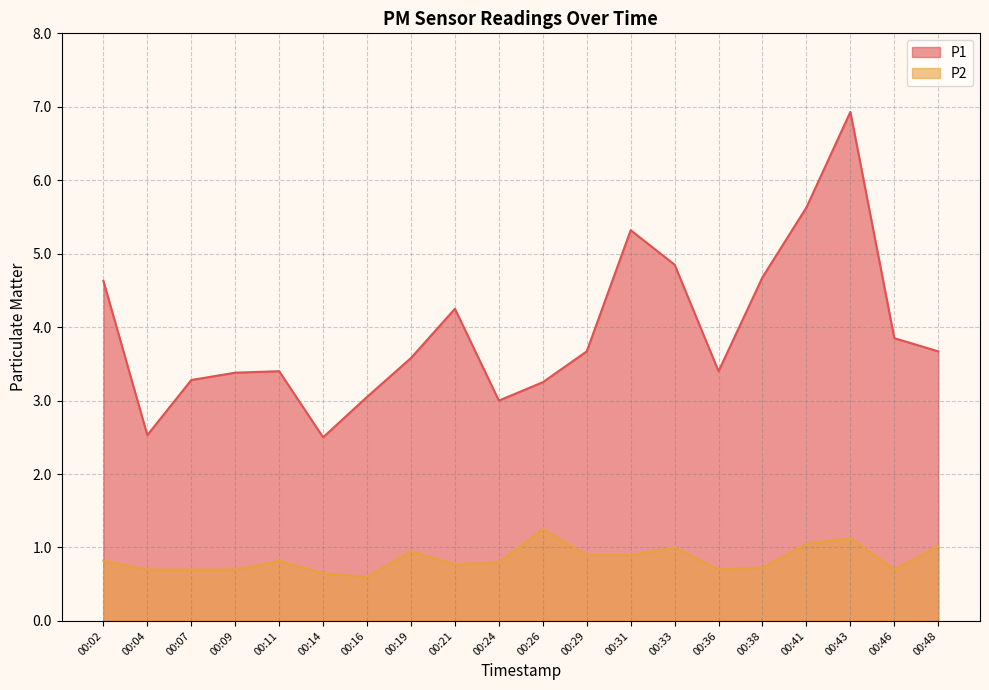

True or false: P2 and P1 cross at least once.

False